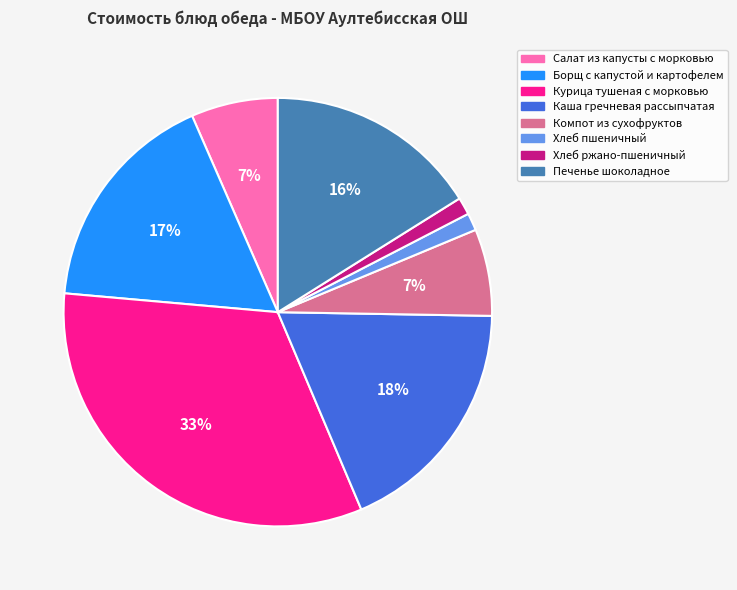

To the nearest percent, what portion does Каша гречневая рассыпчатая represent?

18%